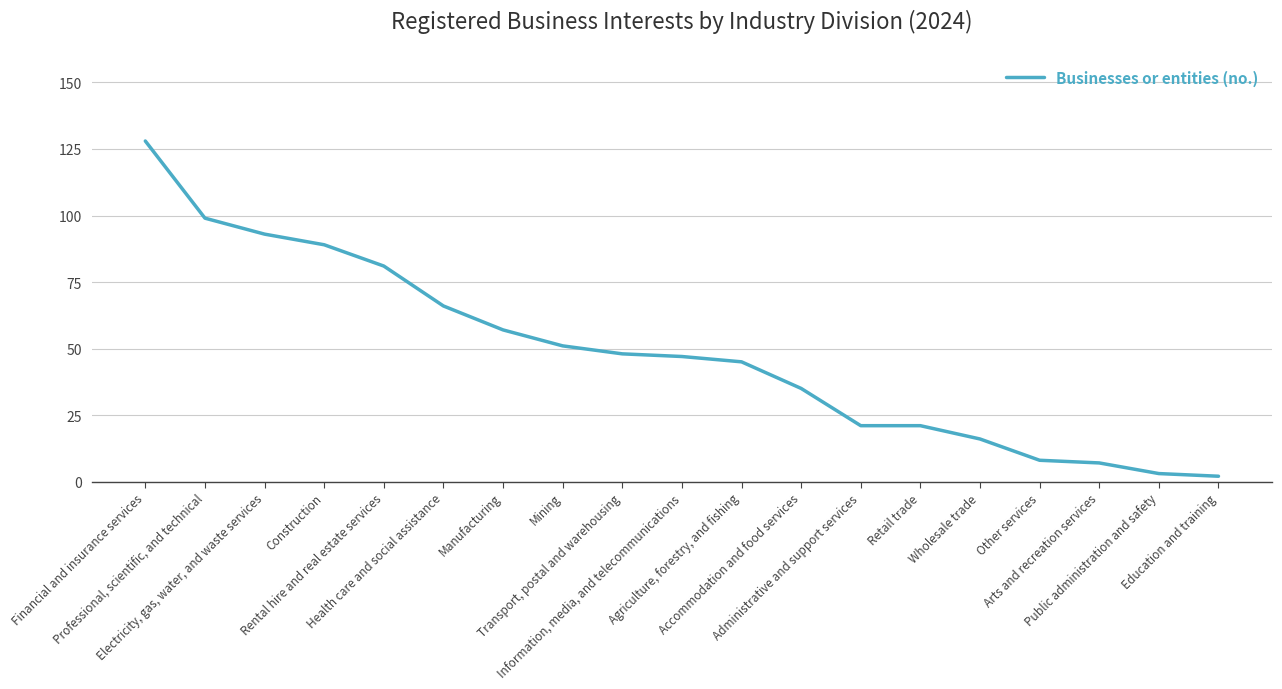

Reading left to right, list all the values displayed in this chart.

128	99	93	89	81	66	57	51	48	47	45	35	21	21	16	8	7	3	2